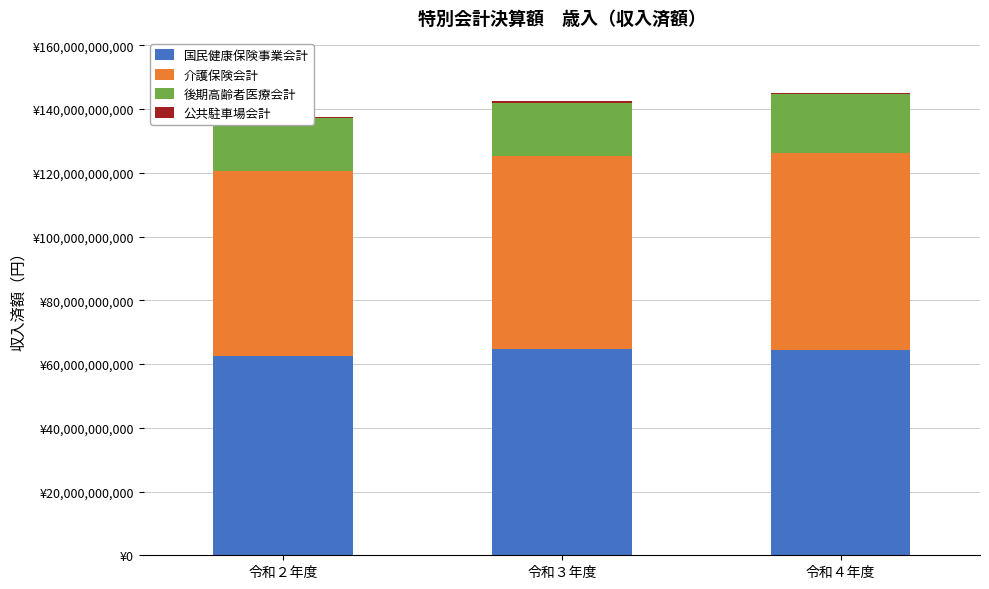

Is it true that 公共駐車場会計 equals 398899582 at 令和３年度?

True